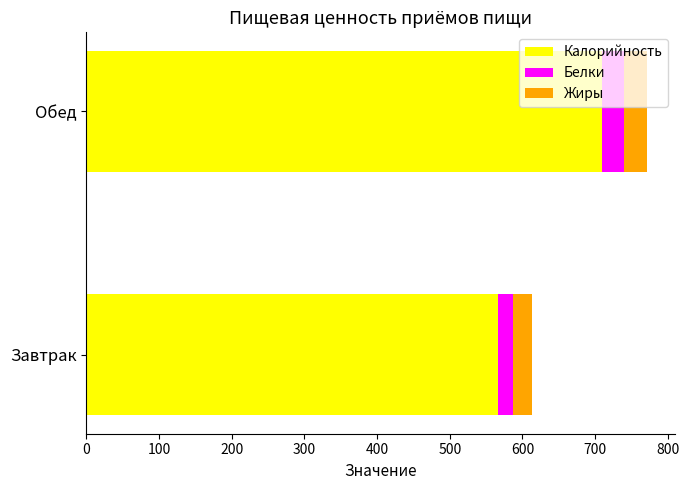

Rank the categories by Калорийность value from highest to lowest.

Обед, Завтрак